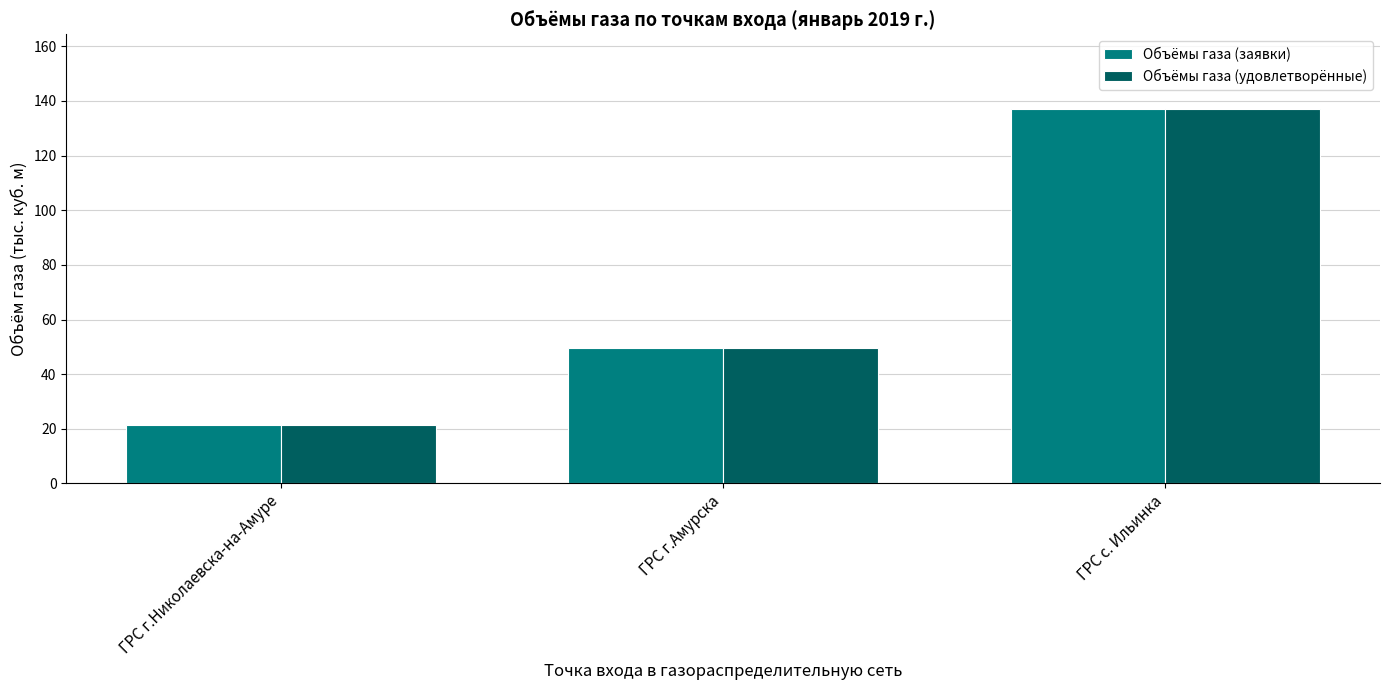

Which series has the largest range (max minus min)?

Объёмы газа (удовлетворённые)